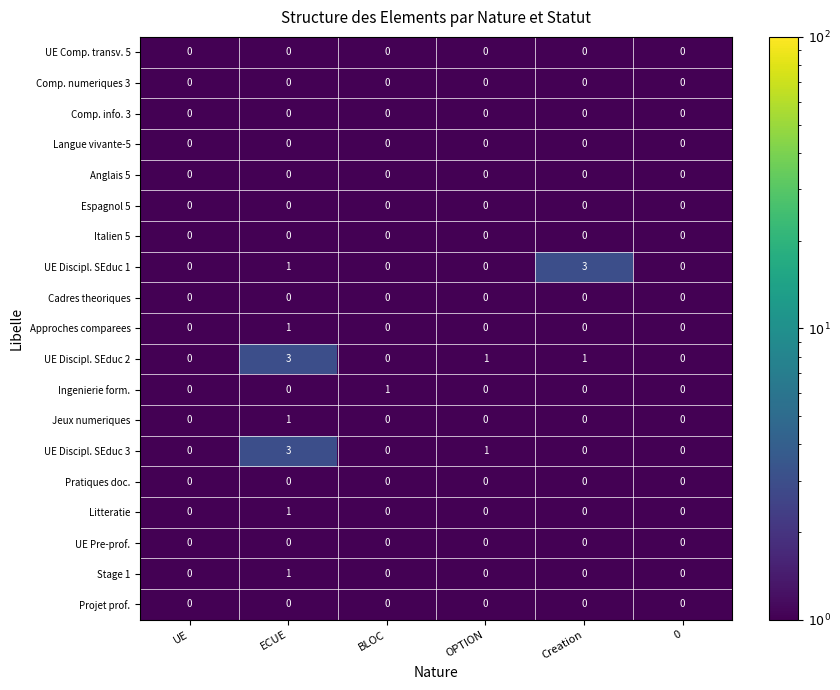

True or false: Ingenierie form. has a value of 0 at Creation.

True